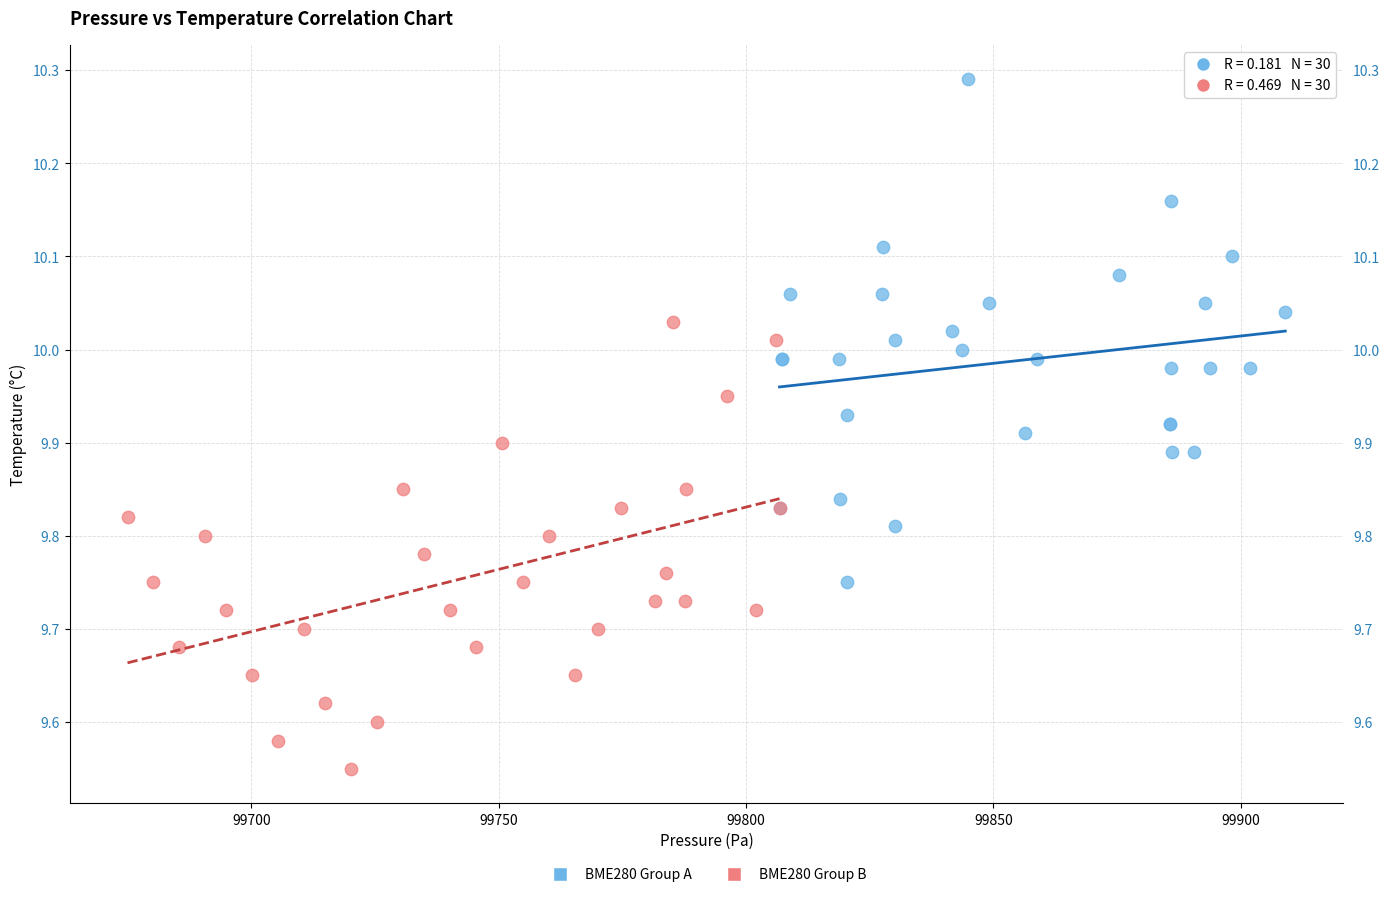

Which series contains the lowest Y value?

BME280 Group B